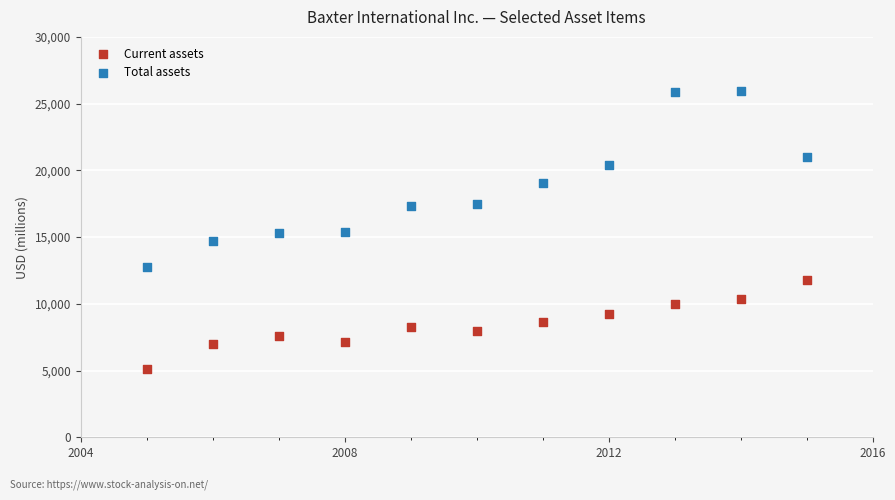

What are all the series names shown in the legend?

Current assets, Total assets